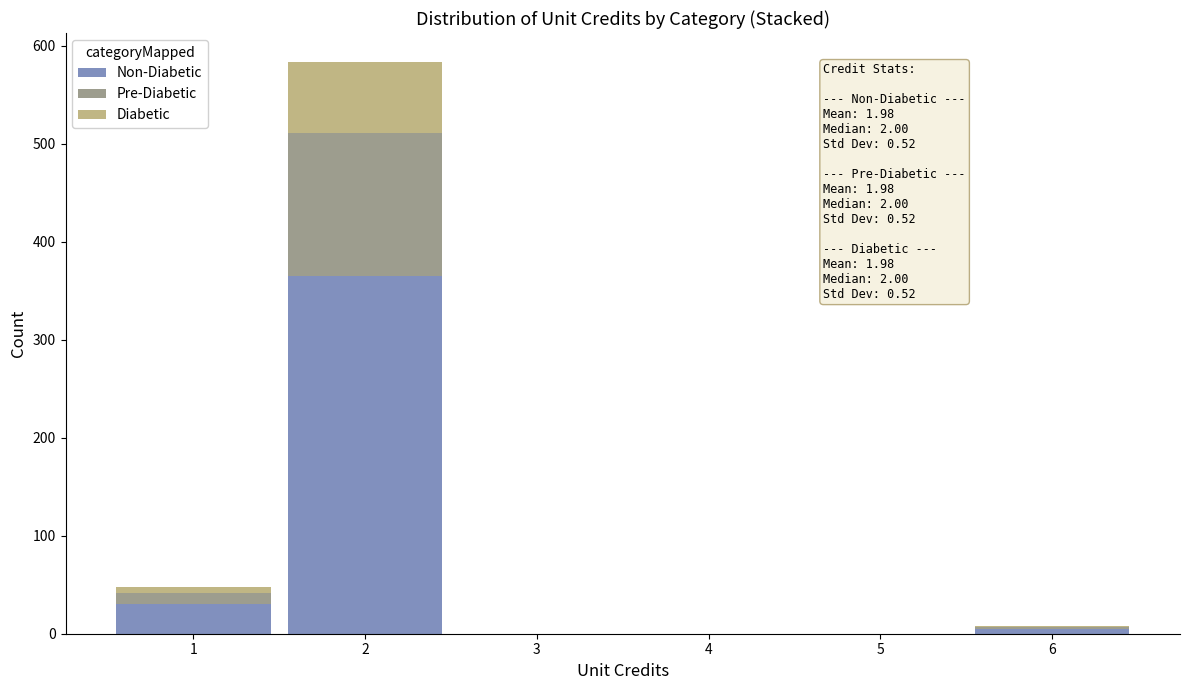

Which range on the x-axis has the tallest stacked bar (by total height)?

1.5 to 2.5